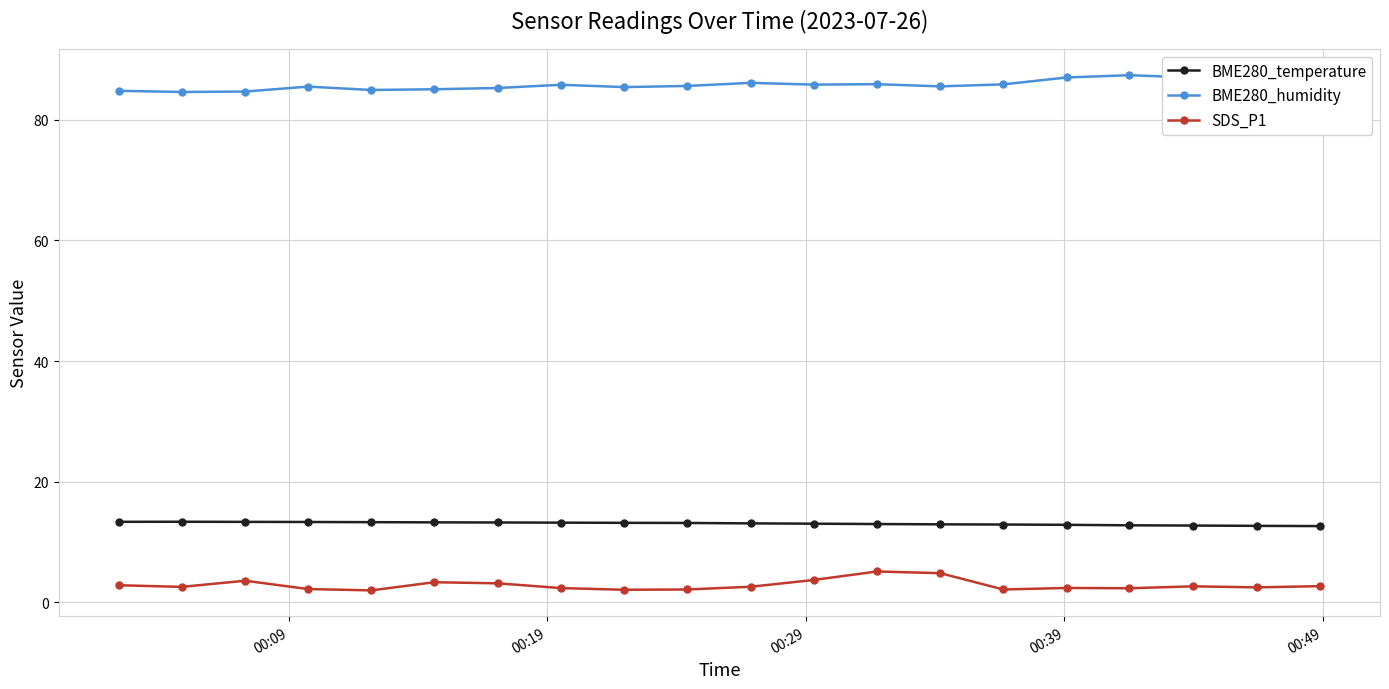

True or false: BME280_temperature has more than 0 points higher than both neighbors.

True